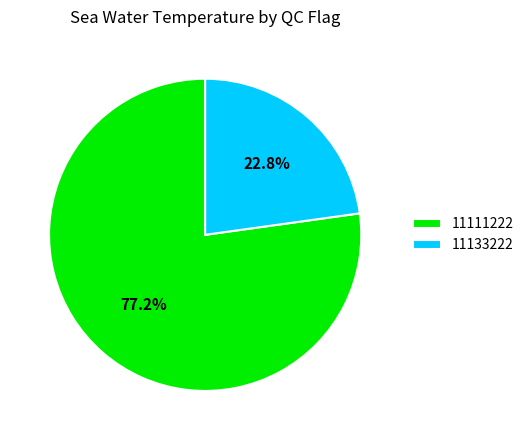

How many segments does this pie chart have?

2